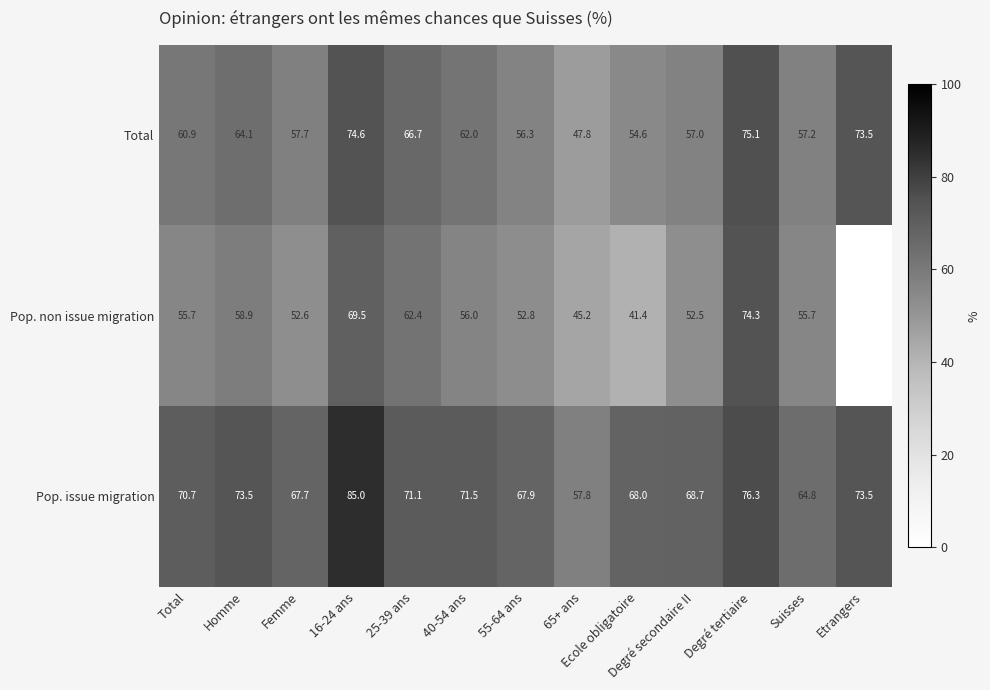

How many data points in Total are less than 60?

6